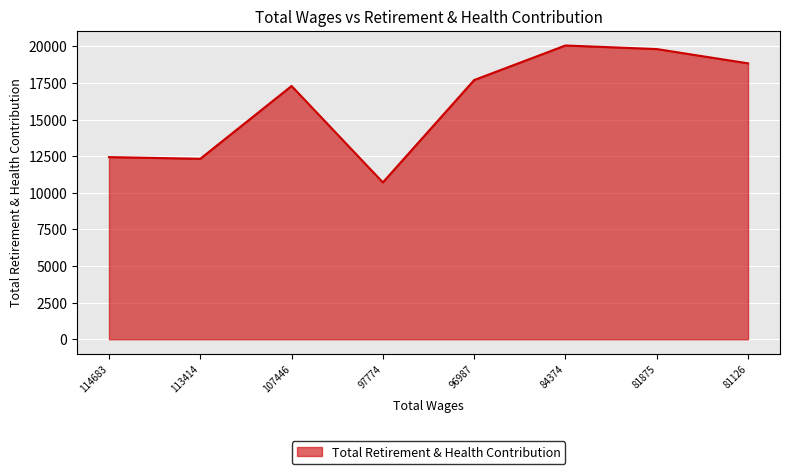

Is it true that the value at 96987 is 24420?

False